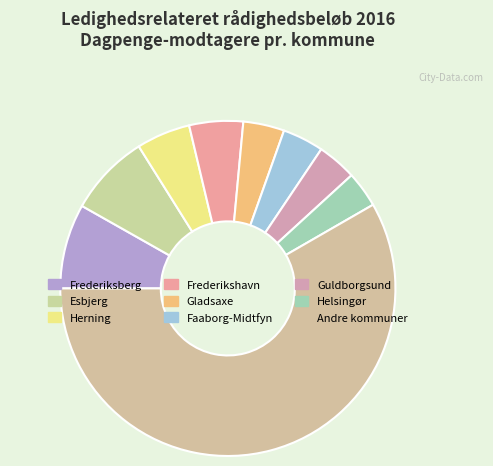

Which category accounts for the majority?

Andre kommuner